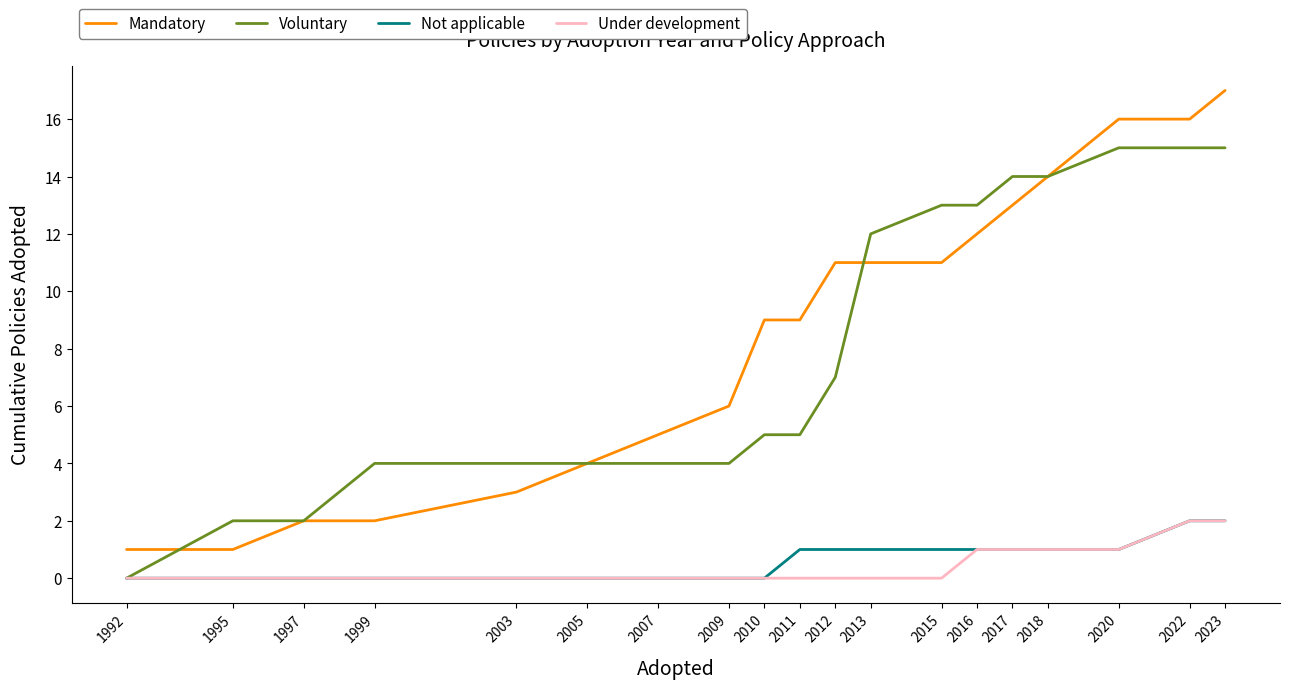

Is the value of Mandatory at 2020 greater than the value of Not applicable at 1999?

Yes